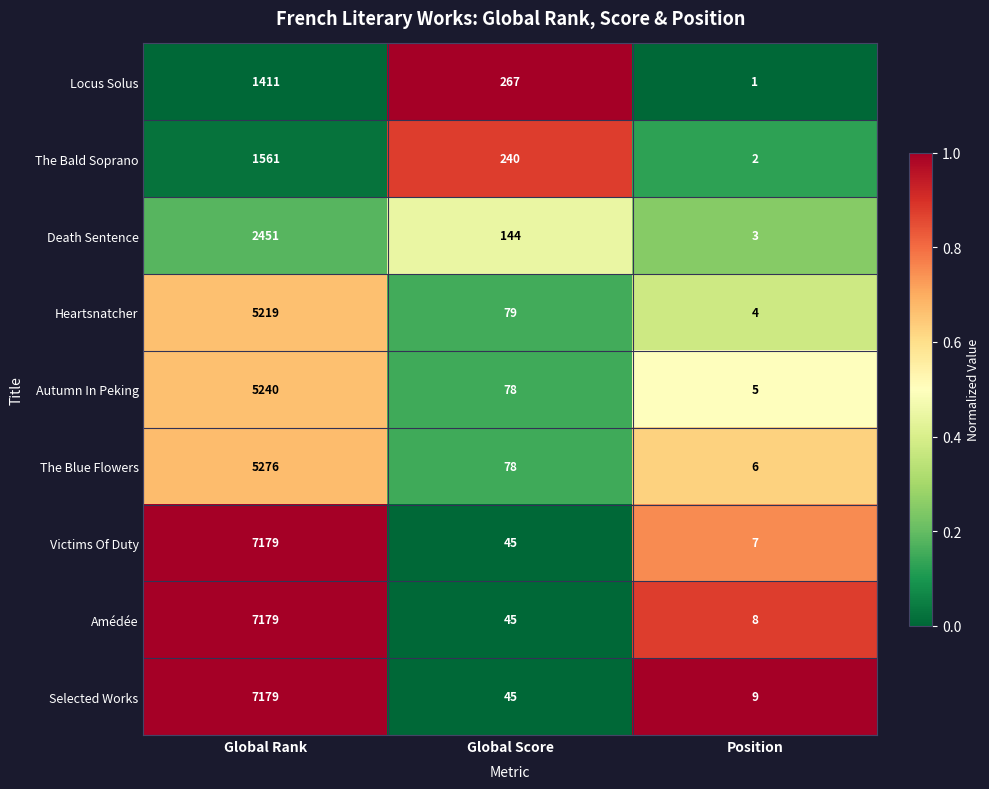

How many data points does each series have?

3